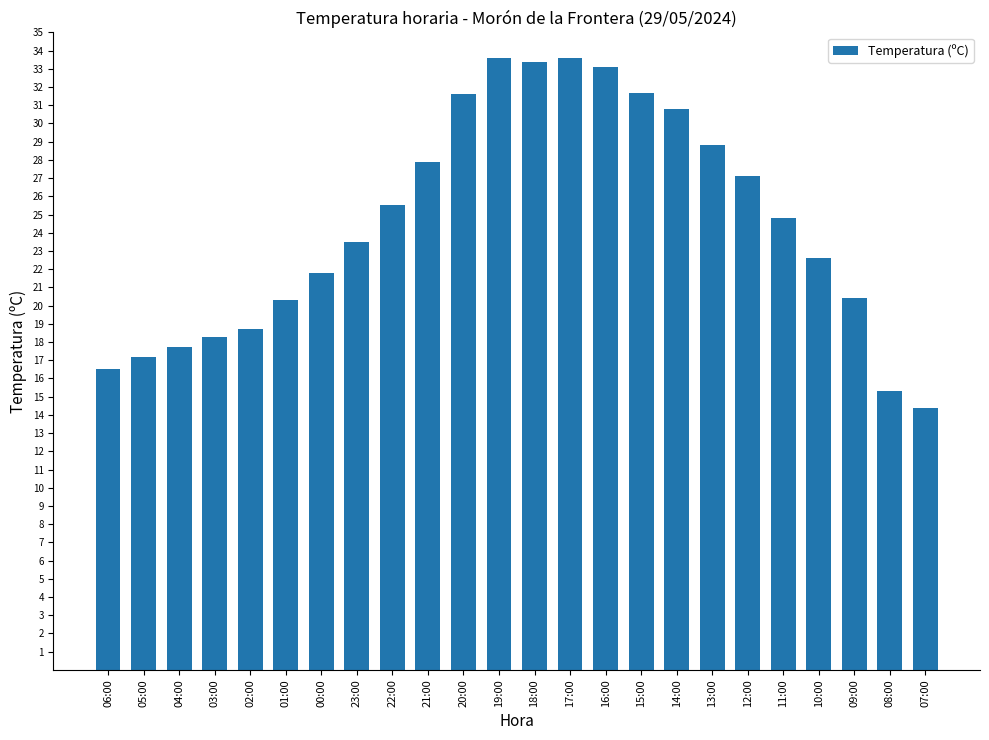

What is the smallest value displayed?

14.4